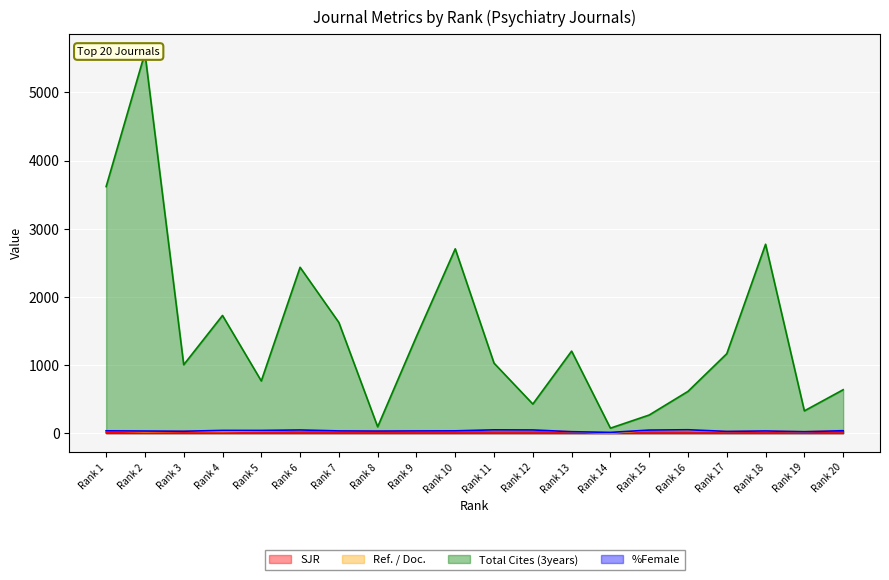

List the series in order of their peak value, highest first.

Total Cites (3years), %Female, Ref. / Doc., SJR